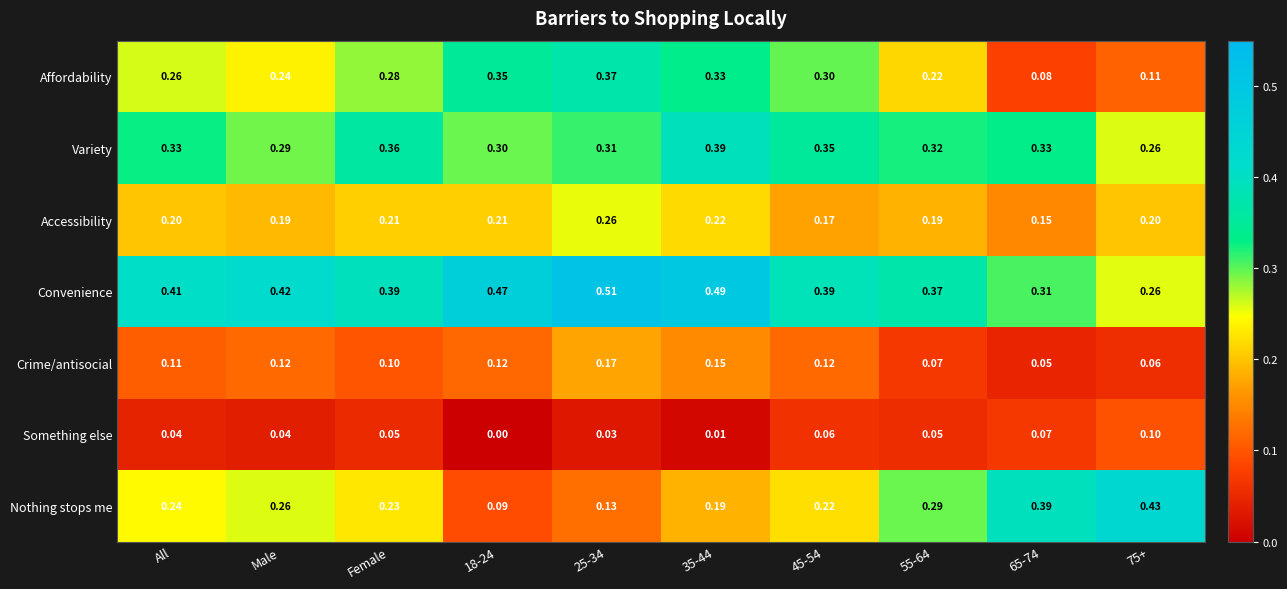

At which category does the chart reach its minimum across all series?

18-24